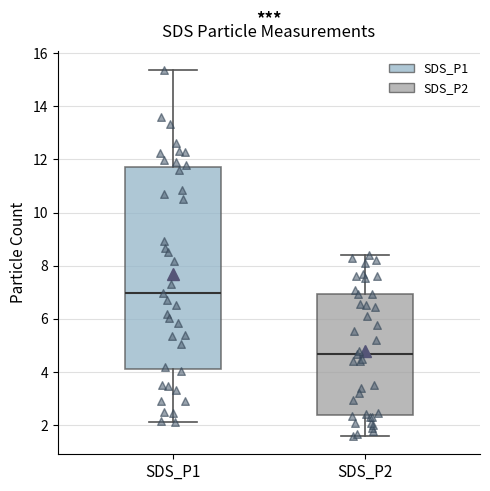

Where does the median line of the box for SDS_P2 sit on the y-axis? The values are not printed on the chart, so give them approximately, as read against the axis.

4.8